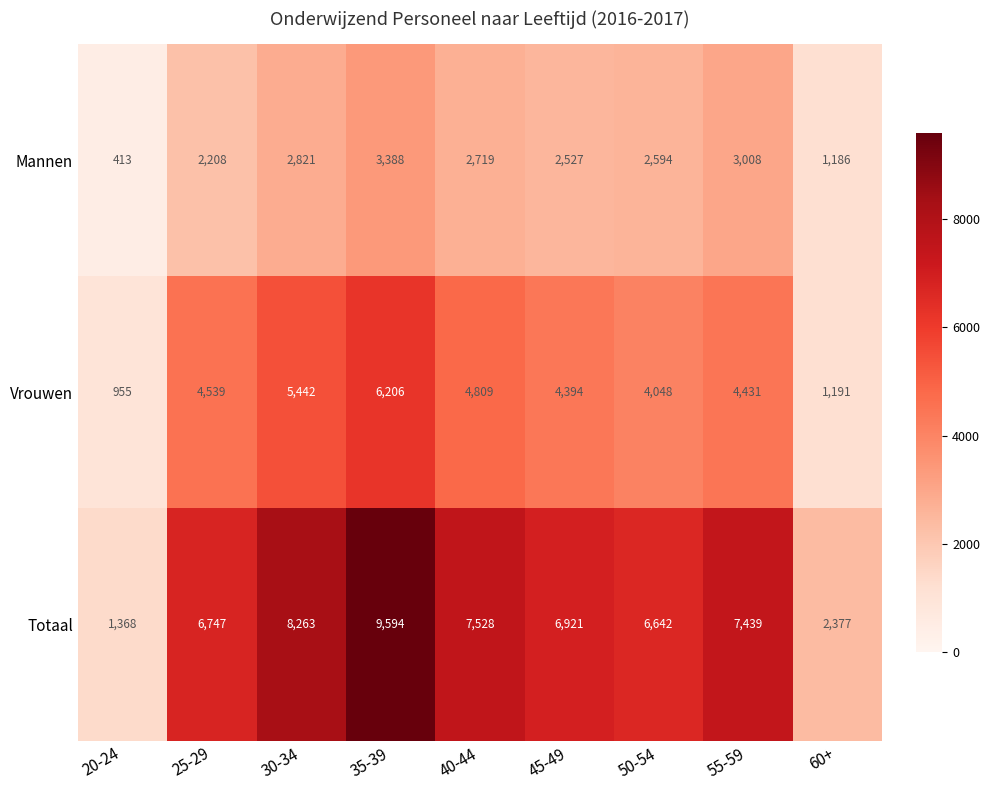

Reading left to right, what are all the values shown in this chart?

Mannen: 413	2208	2821	3388	2719	2527	2594	3008	1186
Vrouwen: 955	4539	5442	6206	4809	4394	4048	4431	1191
Totaal: 1368	6747	8263	9594	7528	6921	6642	7439	2377